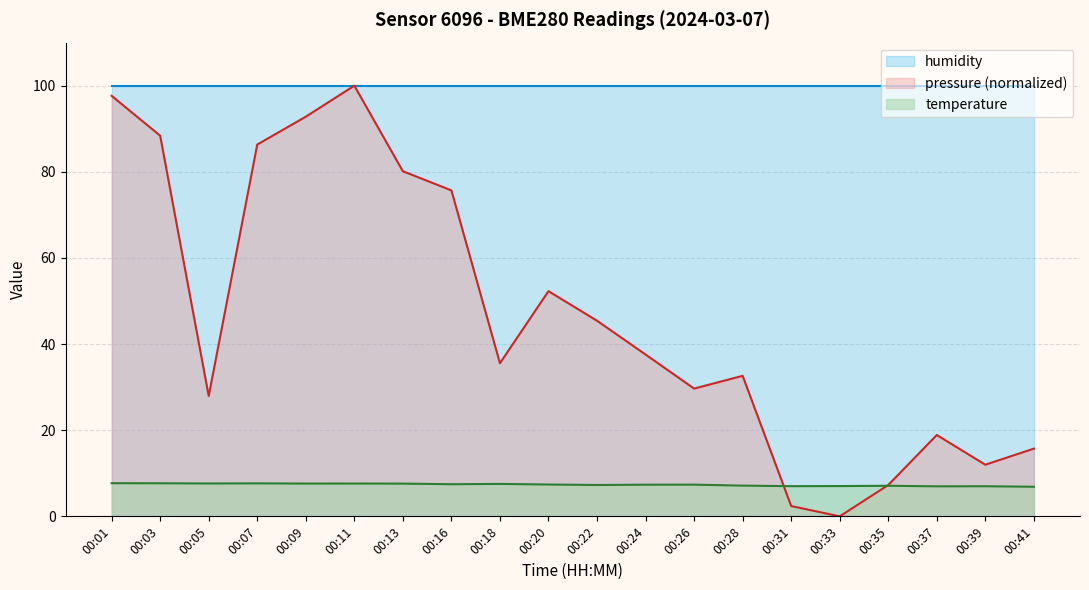

What is the spread (max minus min) of values at 00:26?

92.6